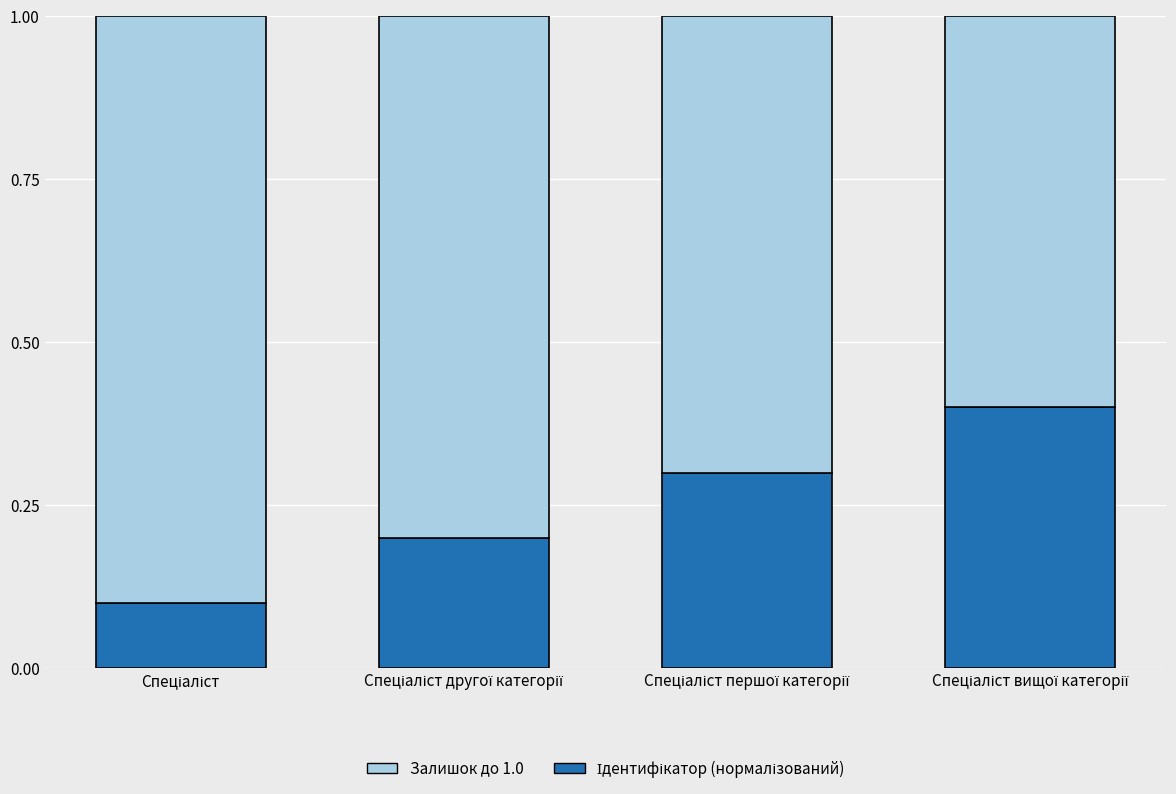

Does the chart contain any negative values?

No